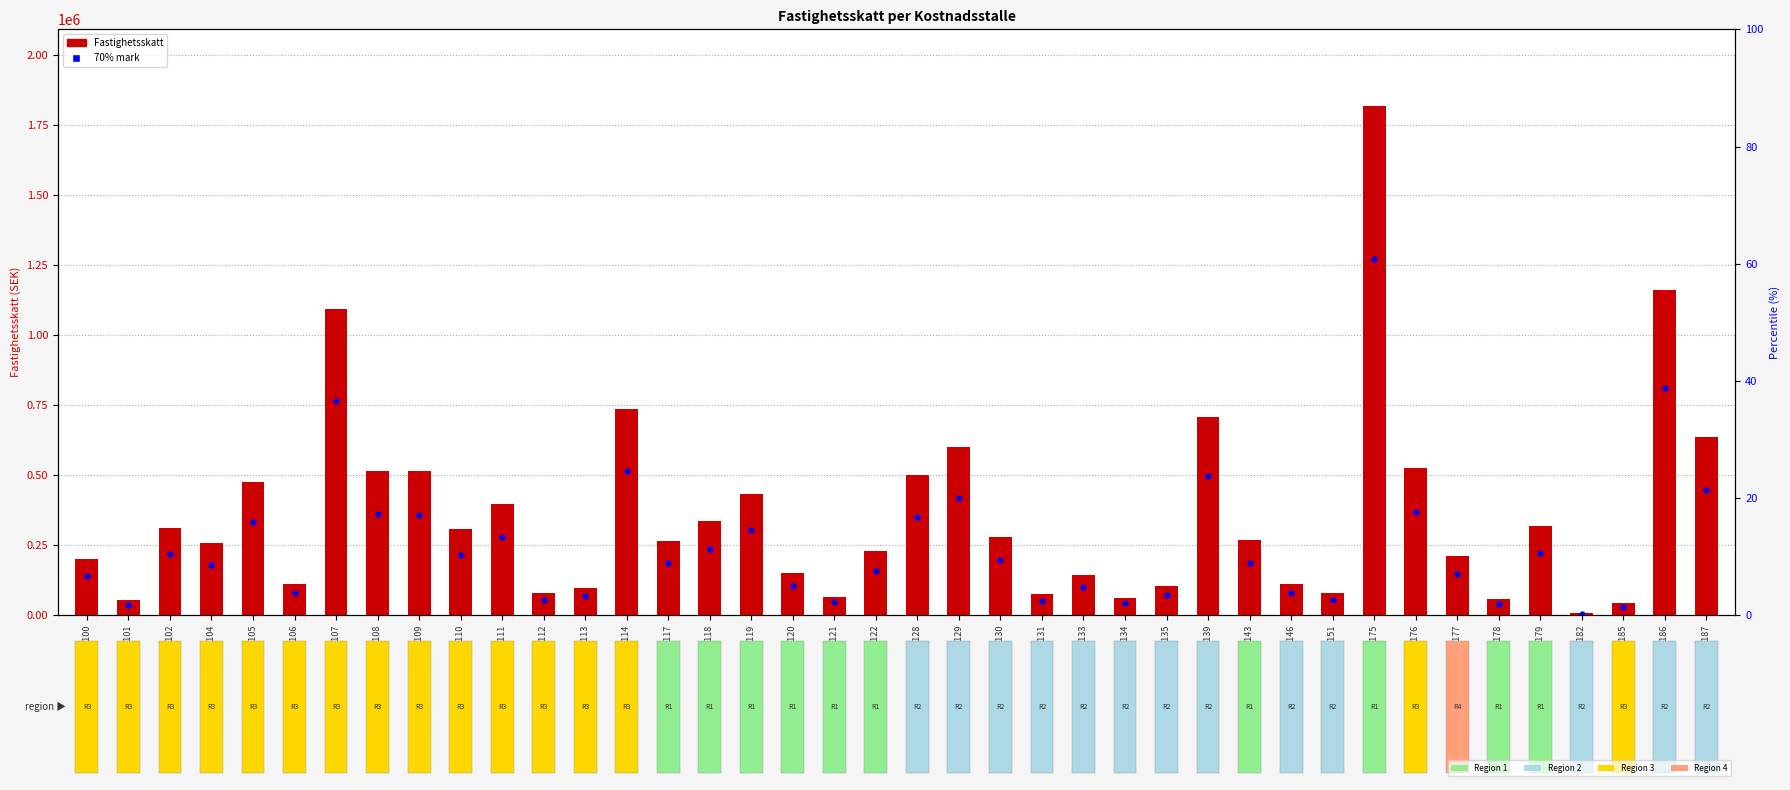

Which series reaches the minimum Y coordinate?

70% level